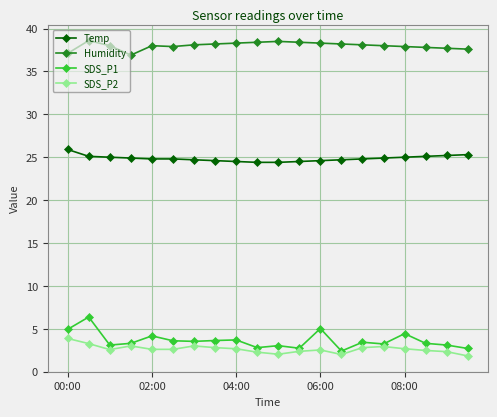

What is the value of the Humidity point at the 16th from the left?

38.0